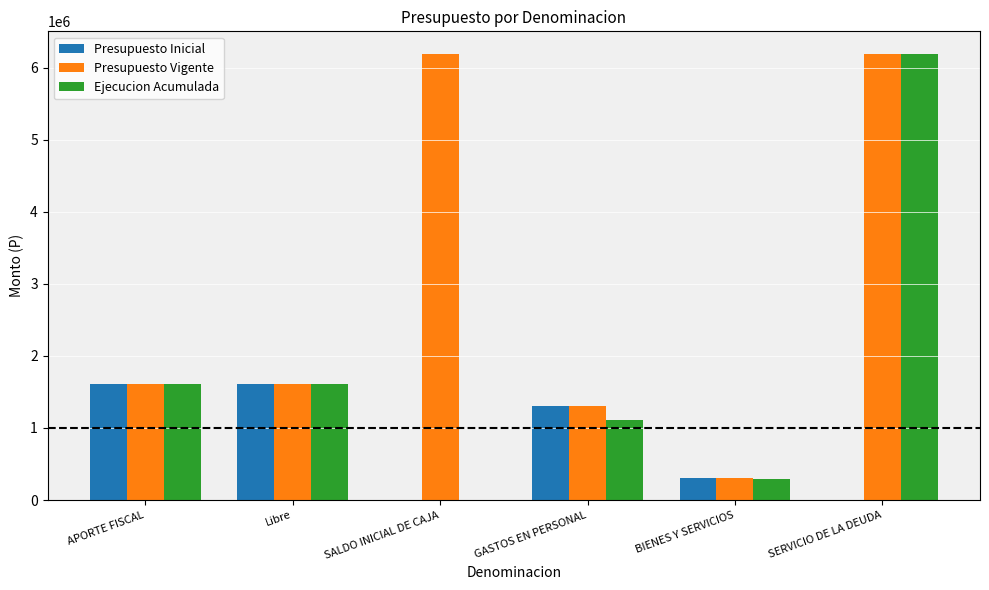

Are the bars grouped side by side (vs. stacked)?

Yes